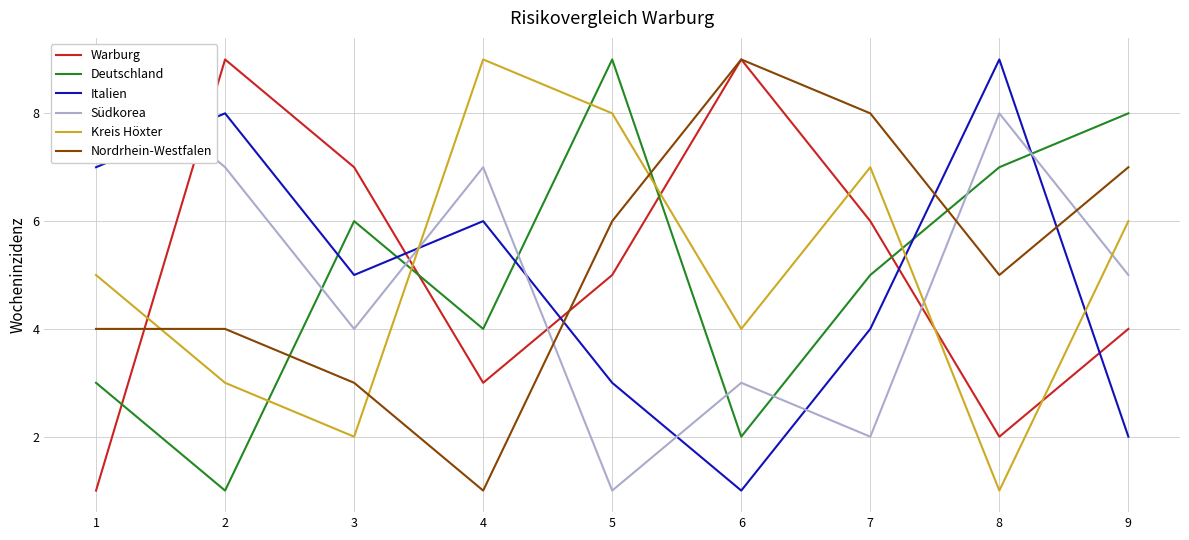

How many times do Nordrhein-Westfalen and Deutschland cross each other?

3